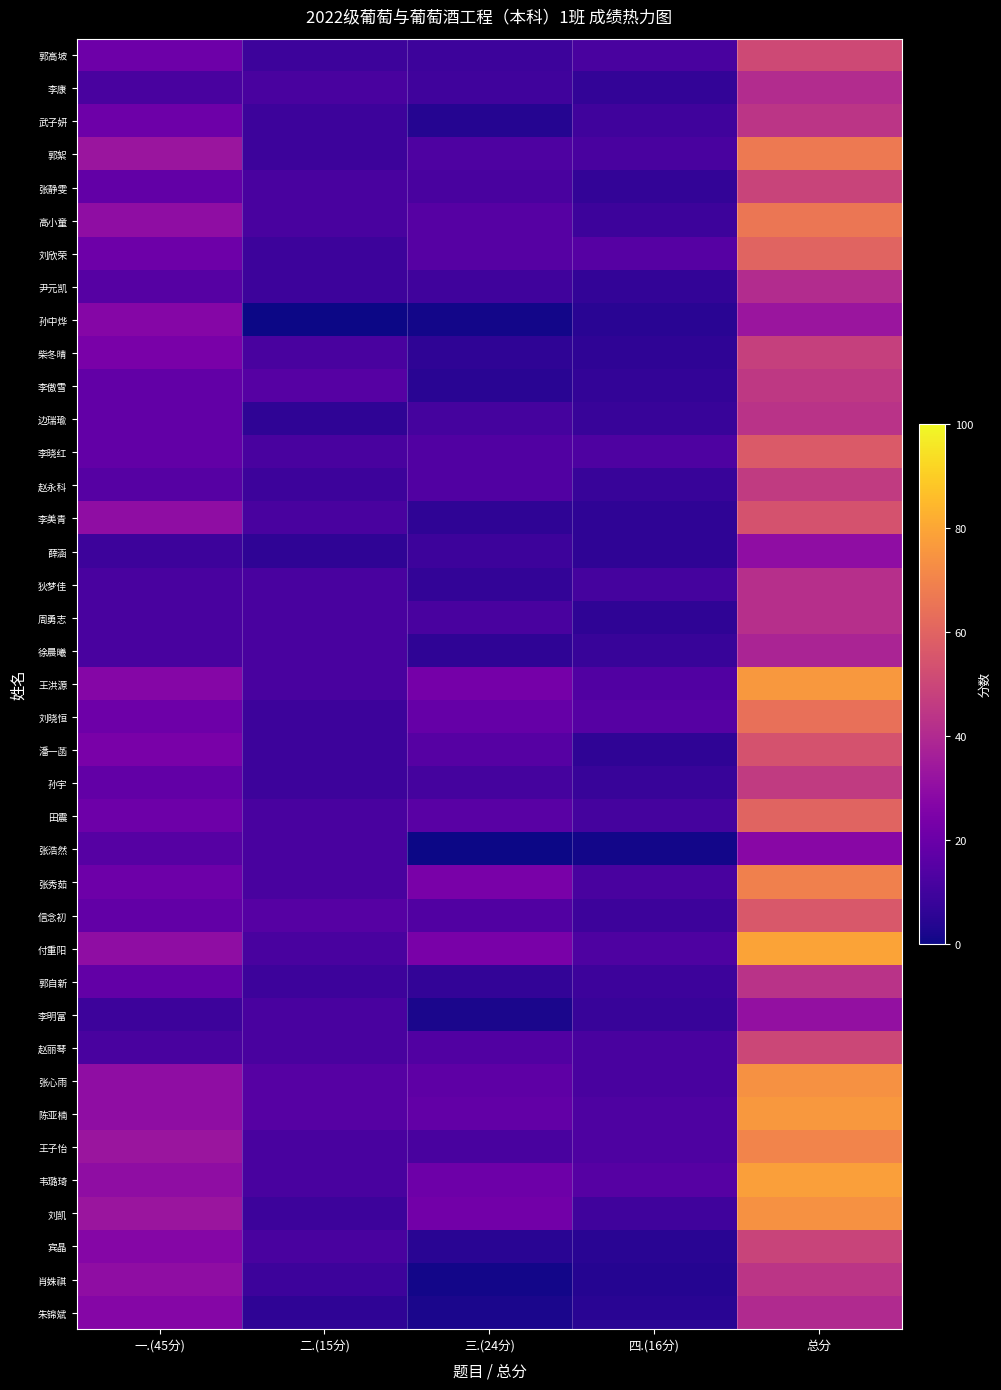

Reading right to left, extract all data points from this chart.

郭高坡: 总分=51	四.(16分)=12	三.(24分)=9	二.(15分)=9	一.(45分)=21
李康: 总分=41	四.(16分)=7	三.(24分)=10	二.(15分)=12	一.(45分)=12
武子妍: 总分=44	四.(16分)=10	三.(24分)=4	二.(15分)=9	一.(45分)=21
郭絮: 总分=67	四.(16分)=12	三.(24分)=13	二.(15分)=9	一.(45分)=33
张静雯: 总分=49	四.(16分)=7	三.(24分)=12	二.(15分)=12	一.(45分)=18
高小童: 总分=66	四.(16分)=9	三.(24分)=15	二.(15分)=12	一.(45分)=30
刘欣荣: 总分=60	四.(16分)=15	三.(24分)=15	二.(15分)=9	一.(45分)=21
尹元凯: 总分=41	四.(16分)=7	三.(24分)=10	二.(15分)=9	一.(45分)=15
孙中烨: 总分=33	四.(16分)=5	三.(24分)=1	二.(15分)=0	一.(45分)=27
柴冬晴: 总分=48	四.(16分)=6	三.(24分)=6	二.(15分)=12	一.(45分)=24
李傲雪: 总分=45	四.(16分)=7	三.(24分)=5	二.(15分)=15	一.(45分)=18
边瑞瑜: 总分=43	四.(16分)=8	三.(24分)=11	二.(15分)=6	一.(45分)=18
李晓红: 总分=57	四.(16分)=13	三.(24分)=14	二.(15分)=12	一.(45分)=18
赵永科: 总分=46	四.(16分)=8	三.(24分)=14	二.(15分)=9	一.(45分)=15
李美青: 总分=54	四.(16分)=6	三.(24分)=6	二.(15分)=12	一.(45分)=30
薛涵: 总分=30	四.(16分)=6	三.(24分)=9	二.(15分)=6	一.(45分)=9
狄梦佳: 总分=42	四.(16分)=11	三.(24分)=7	二.(15分)=12	一.(45分)=12
周勇志: 总分=42	四.(16分)=6	三.(24分)=12	二.(15分)=12	一.(45分)=12
徐晨曦: 总分=38	四.(16分)=8	三.(24分)=6	二.(15分)=12	一.(45分)=12
王洪源: 总分=76	四.(16分)=14	三.(24分)=23	二.(15分)=12	一.(45分)=27
刘晓恒: 总分=64	四.(16分)=15	三.(24分)=19	二.(15分)=9	一.(45分)=21
潘一菡: 总分=54	四.(16分)=6	三.(24分)=15	二.(15分)=9	一.(45分)=24
孙宇: 总分=46	四.(16分)=8	三.(24分)=11	二.(15分)=9	一.(45分)=18
田震: 总分=60	四.(16分)=11	三.(24分)=16	二.(15分)=12	一.(45分)=21
张浩然: 总分=28	四.(16分)=1	三.(24分)=0	二.(15分)=12	一.(45分)=15
张秀茹: 总分=69	四.(16分)=12	三.(24分)=24	二.(15分)=12	一.(45分)=21
信念初: 总分=56	四.(16分)=9	三.(24分)=14	二.(15分)=15	一.(45分)=18
付重阳: 总分=79	四.(16分)=13	三.(24分)=24	二.(15分)=12	一.(45分)=30
郭自新: 总分=43	四.(16分)=9	三.(24分)=7	二.(15分)=9	一.(45分)=18
李明富: 总分=31	四.(16分)=8	三.(24分)=2	二.(15分)=12	一.(45分)=9
赵丽琴: 总分=50	四.(16分)=12	三.(24分)=14	二.(15分)=12	一.(45分)=12
张心雨: 总分=74	四.(16分)=12	三.(24分)=17	二.(15分)=15	一.(45分)=30
陈亚楠: 总分=76	四.(16分)=13	三.(24分)=18	二.(15分)=15	一.(45分)=30
王子怡: 总分=70	四.(16分)=13	三.(24分)=12	二.(15分)=12	一.(45分)=33
韦璐琦: 总分=78	四.(16分)=15	三.(24分)=21	二.(15分)=12	一.(45分)=30
刘凯: 总分=74	四.(16分)=10	三.(24分)=22	二.(15分)=9	一.(45分)=33
宾晶: 总分=49	四.(16分)=5	三.(24分)=5	二.(15分)=12	一.(45分)=27
肖姝祺: 总分=44	四.(16分)=4	三.(24分)=1	二.(15分)=9	一.(45分)=30
朱锦斌: 总分=40	四.(16分)=5	三.(24分)=2	二.(15分)=6	一.(45分)=27